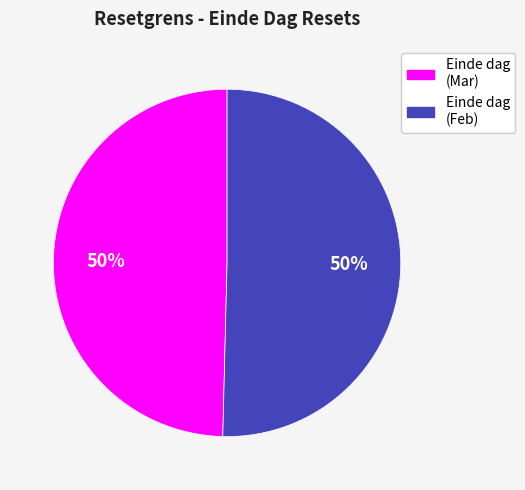

Count the number of slices in the pie.

2